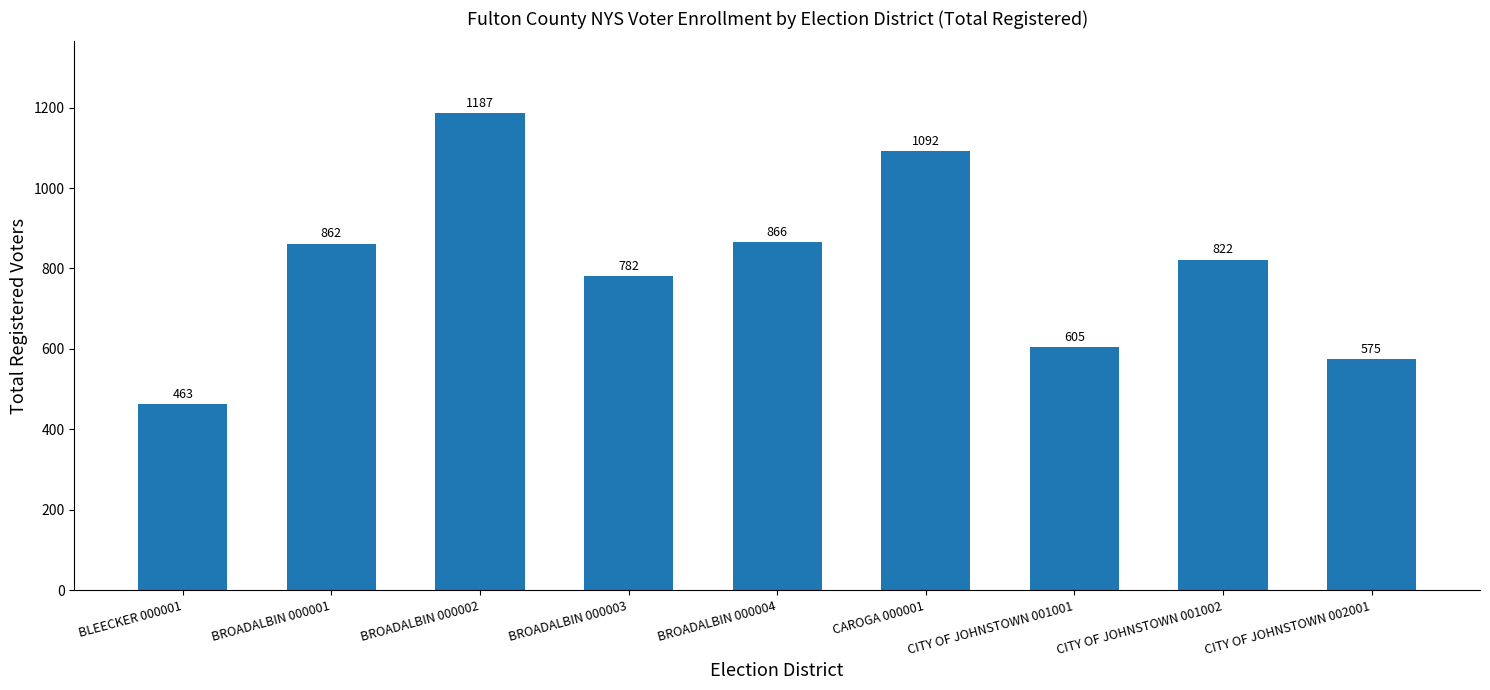

Approximately how many times larger is the value at BROADALBIN 000003 compared to CITY OF JOHNSTOWN 001002?

1.0